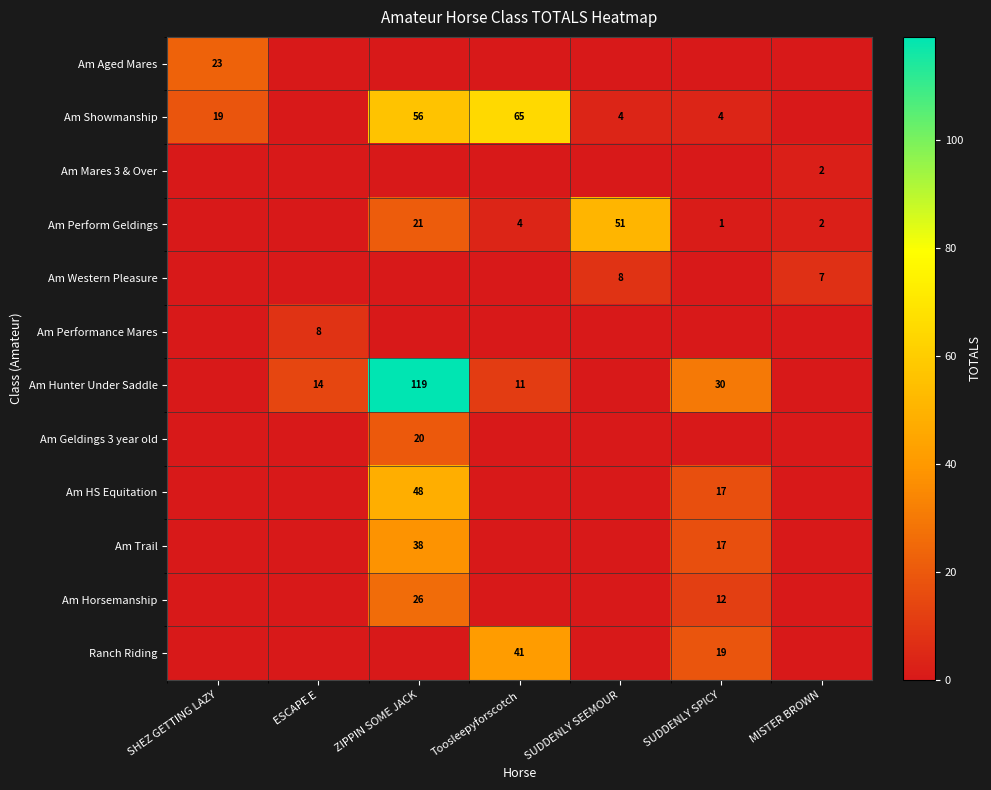

True or false: Am Perform Geldings has a value of 1 at MISTER BROWN.

False